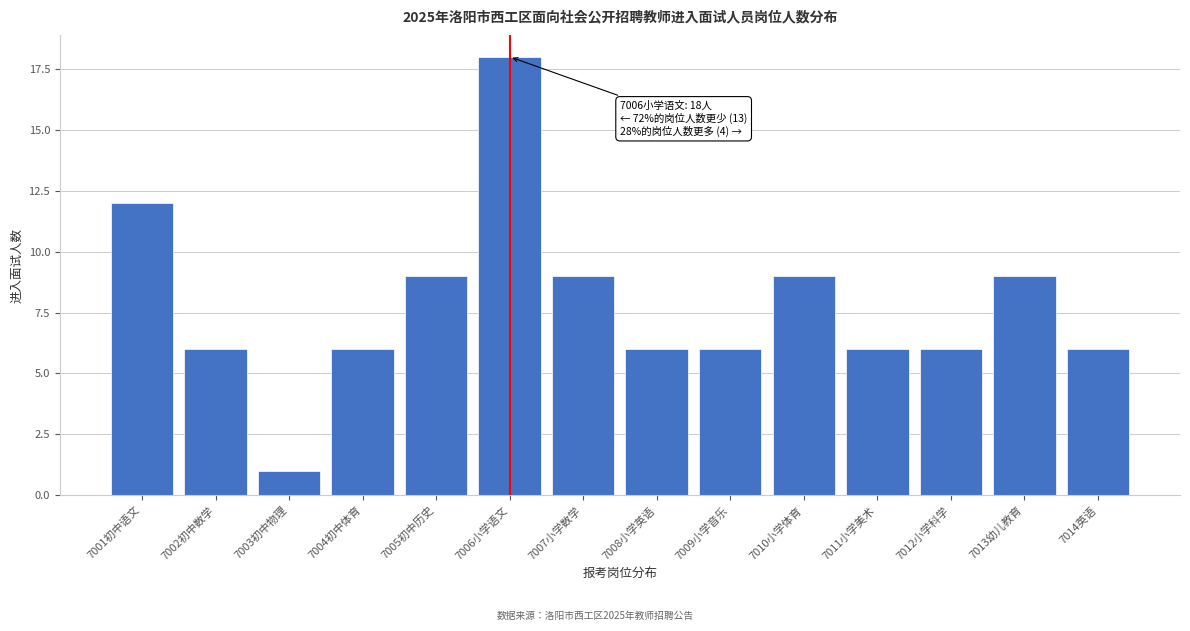

Reading left to right, transcribe all the data shown in this chart.

7001初中语文=12	7002初中数学=6	7003初中物理=1	7004初中体育=6	7005初中历史=9	7006小学语文=18	7007小学数学=9	7008小学英语=6	7009小学音乐=6	7010小学体育=9	7011小学美术=6	7012小学科学=6	7013幼儿教育=9	7014英语=6